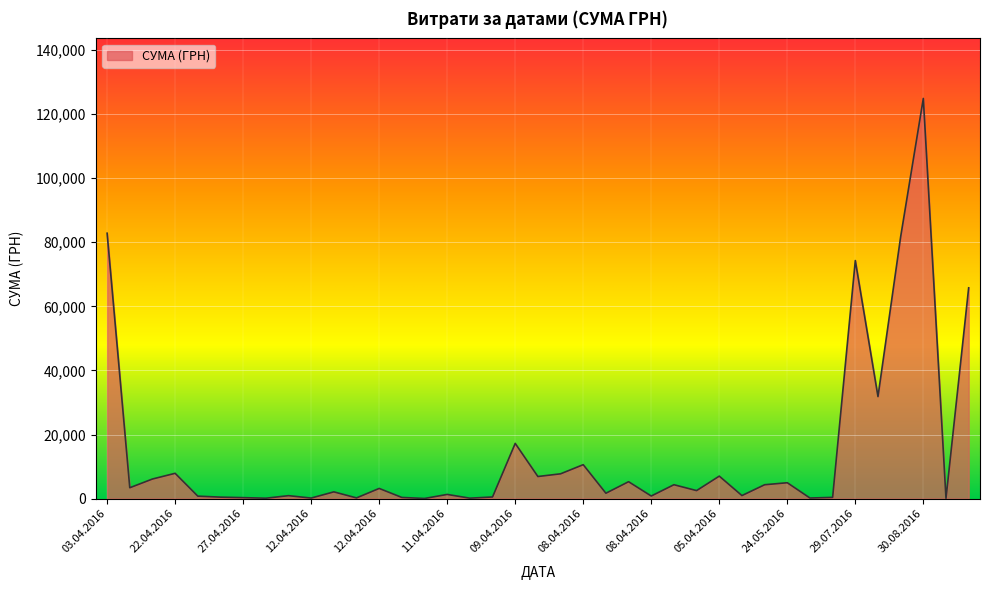

What is the maximum value shown in the chart?

124904.8